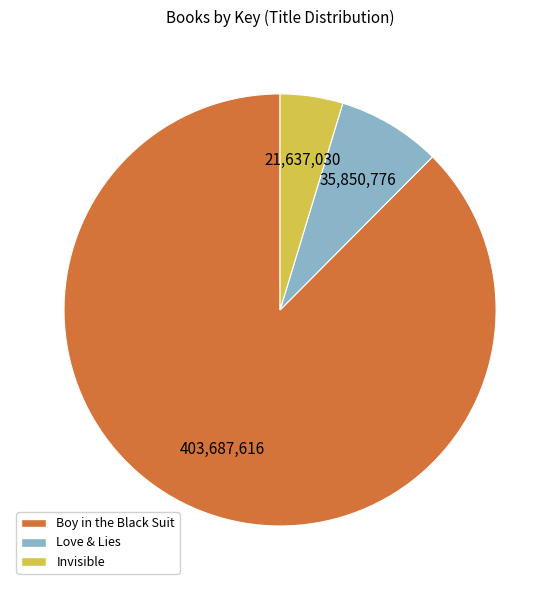

Is Love & Lies the majority of the pie?

No